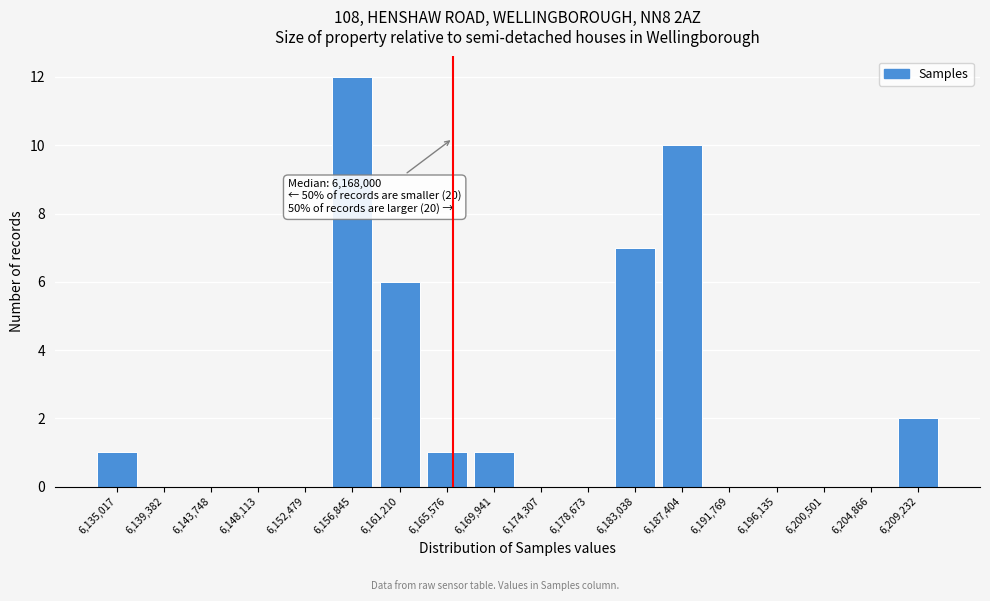

Reading right to left, extract all data points from this chart.

6,209,232=2	6,204,866=0	6,200,501=0	6,196,135=0	6,191,769=0	6,187,404=10	6,183,038=7	6,178,673=0	6,174,307=0	6,169,941=1	6,165,576=1	6,161,210=6	6,156,845=12	6,152,479=0	6,148,113=0	6,143,748=0	6,139,382=0	6,135,017=1